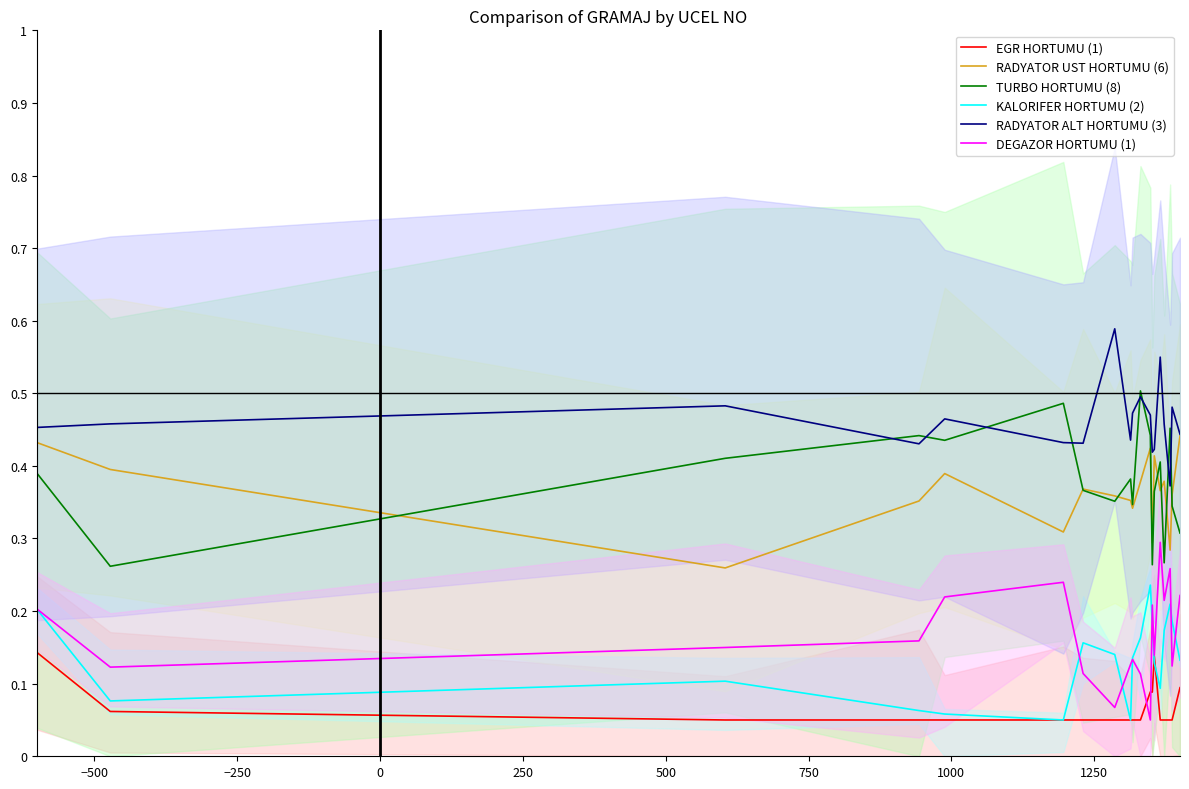

What are all the series names shown in the legend?

EGR HORTUMU (1), RADYATOR UST HORTUMU (6), TURBO HORTUMU (8), KALORIFER HORTUMU (2), RADYATOR ALT HORTUMU (3), DEGAZOR HORTUMU (1)